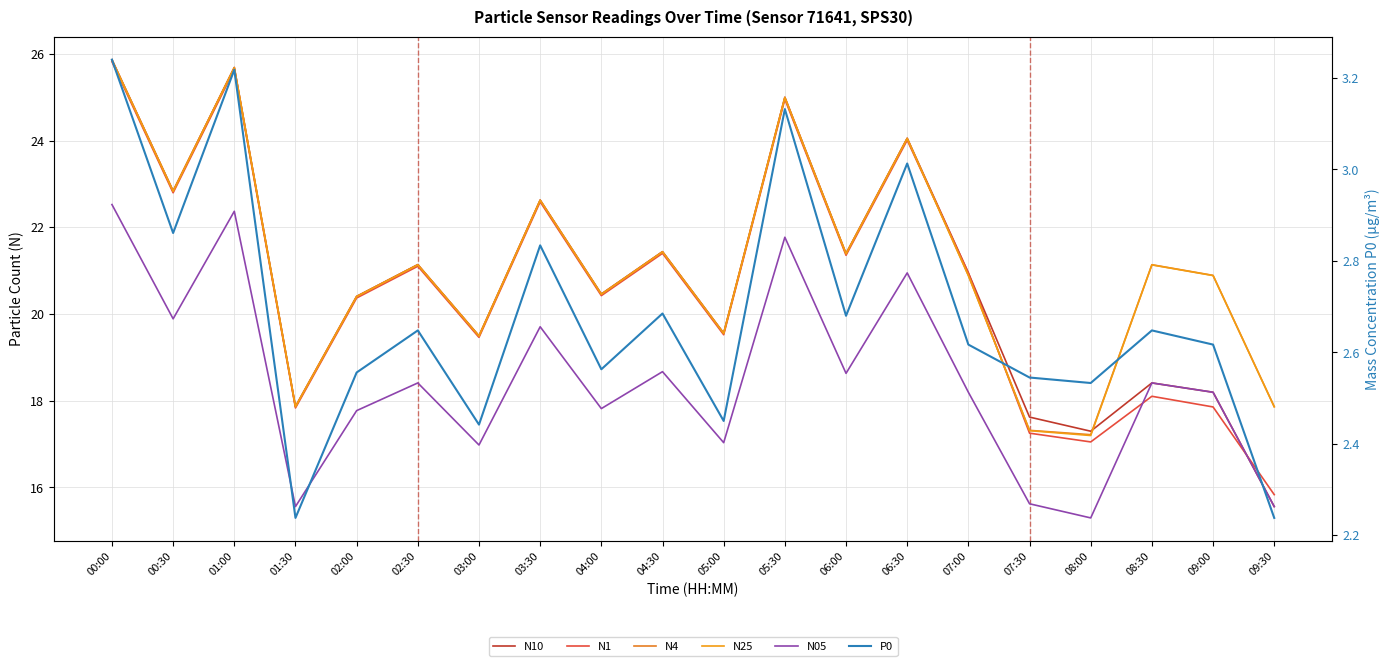

Between 05:30 and 00:30, which is larger?

05:30